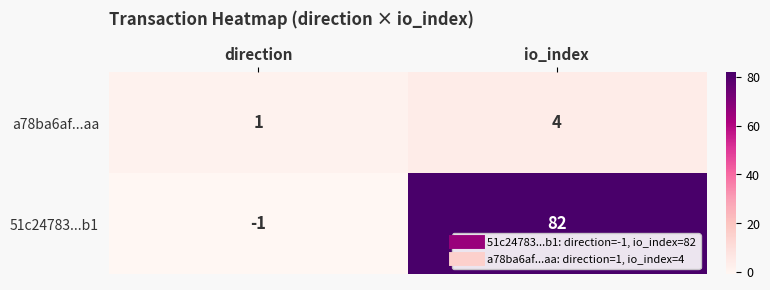

Which series has the widest spread of values?

51c24783...b1